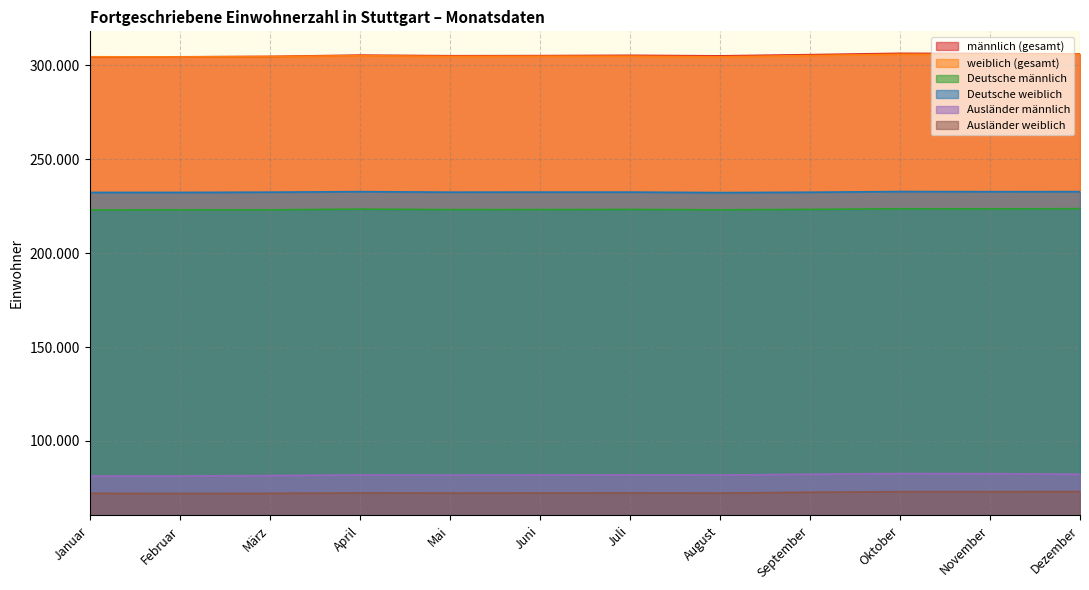

True or false: männlich (gesamt) has more than 1 interior local peaks.

True